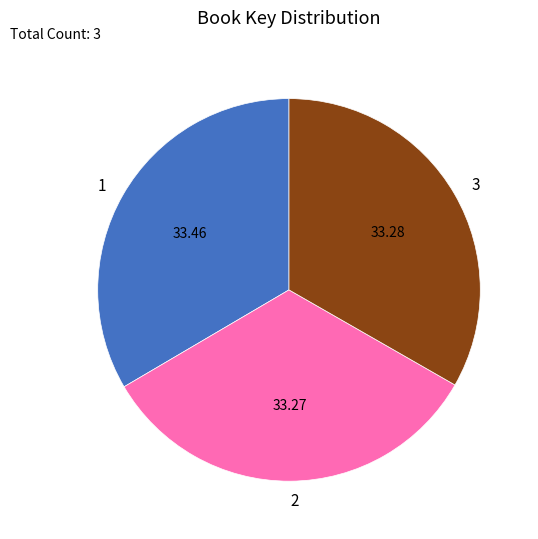

Approximately how many times larger is the value at 1 compared to 3?

1.0